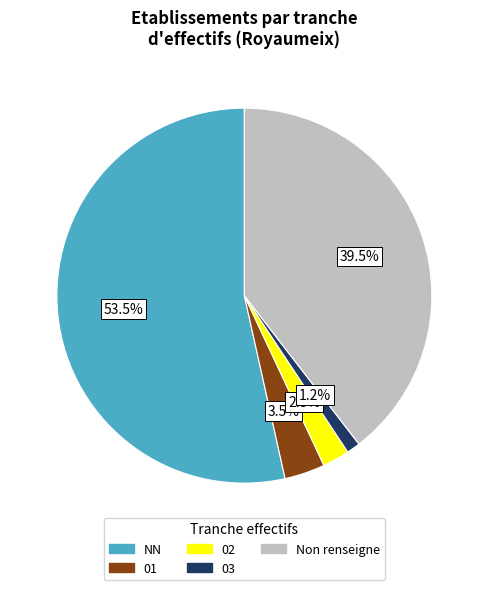

Between 02 and NN, which is larger?

NN